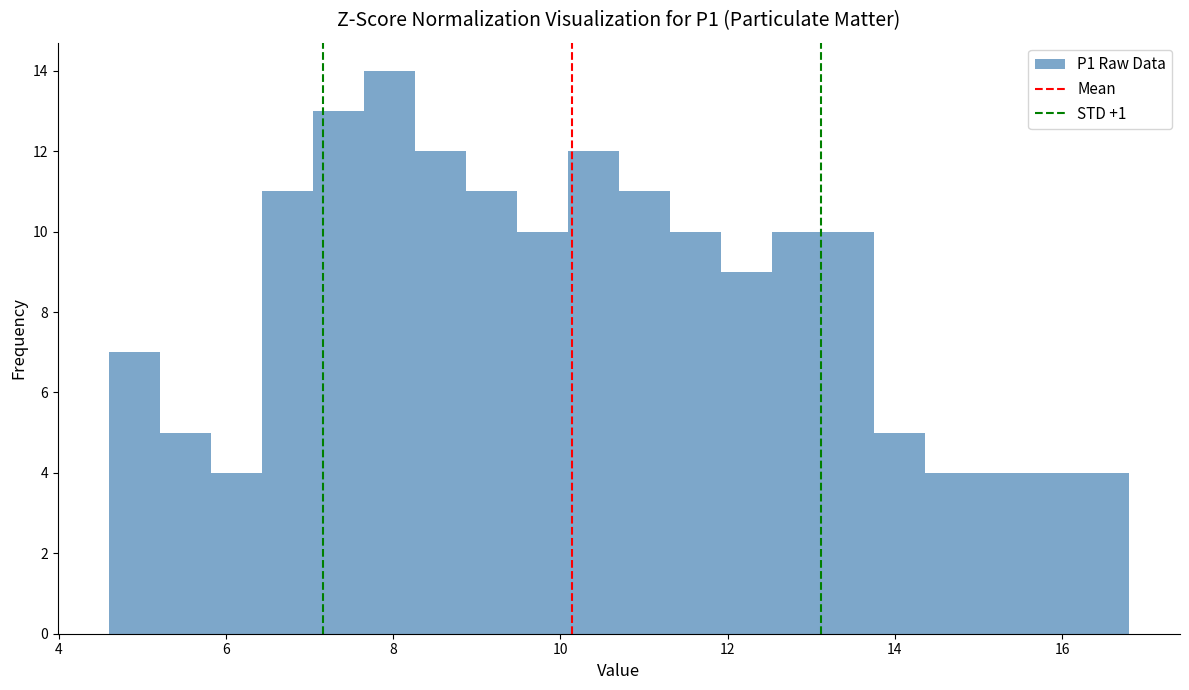

Around what value on the x-axis is the tallest bar? Give the approximate position of its centre, as read against the axis.

8.0